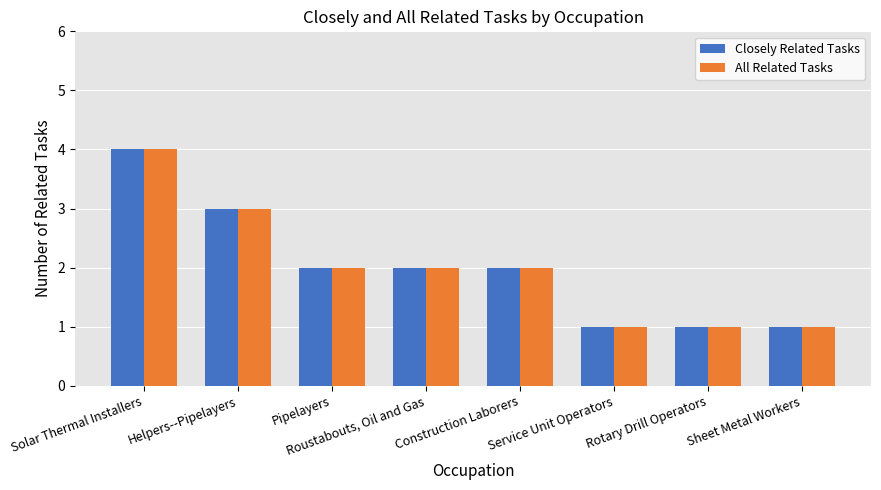

What is the difference between the maximum and minimum values in the All Related Tasks series?

3